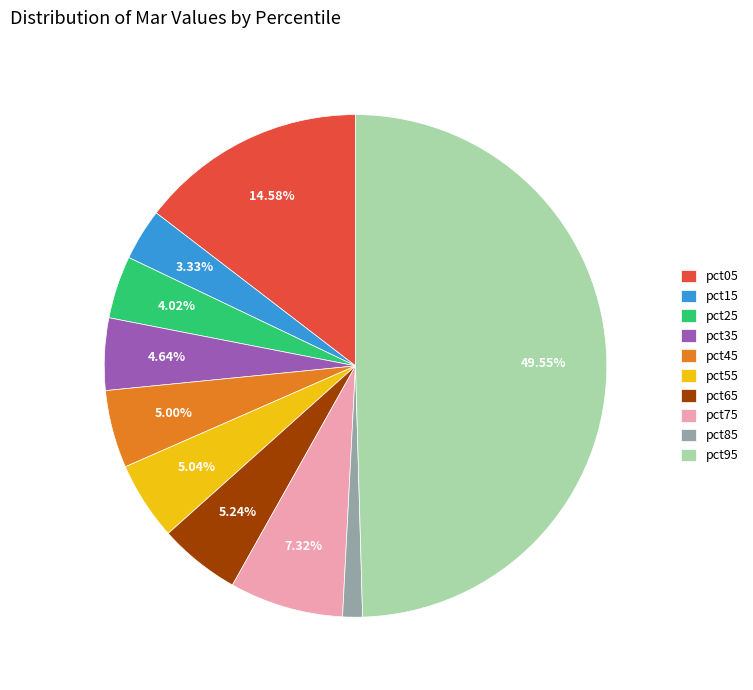

Does pct15 account for over 50% of the chart?

No